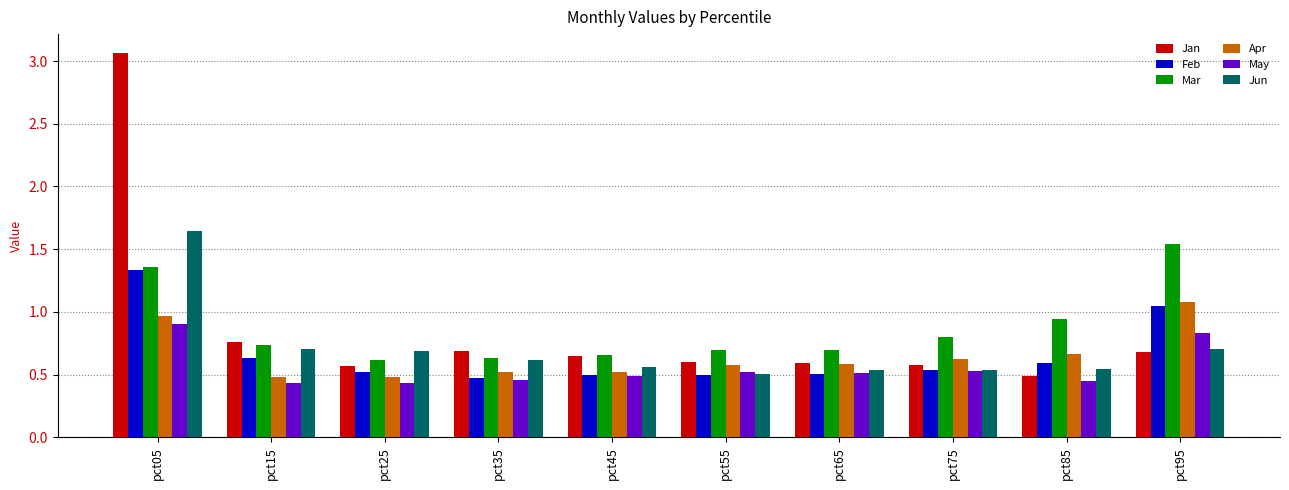

What is the difference between the second highest and minimum values in the Jan series?

0.3